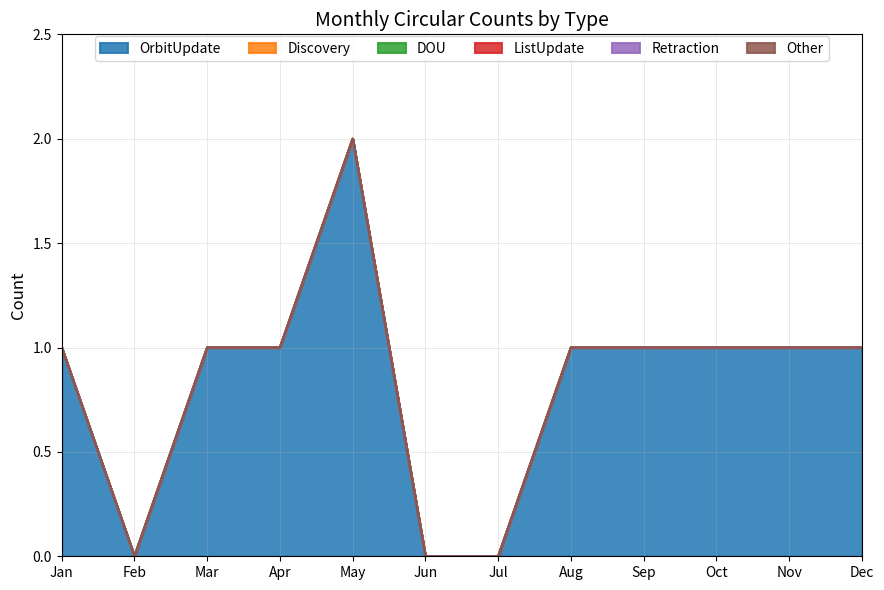

At which category is the sum across all series the highest?

May